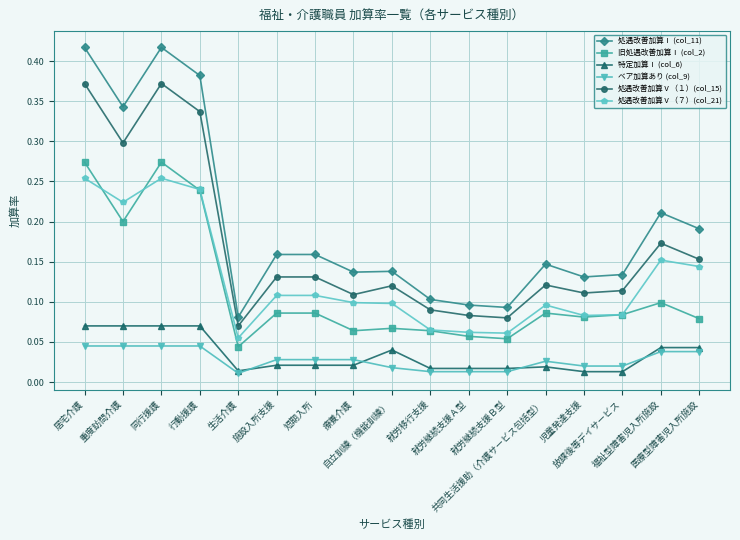

Rank the series by their maximum value, from lowest to highest.

ベア加算あり (col_9), 特定加算Ⅰ (col_6), 処遇改善加算Ⅴ（７）(col_21), 旧処遇改善加算Ⅰ (col_2), 処遇改善加算Ⅴ（１）(col_15), 処遇改善加算Ⅰ (col_11)